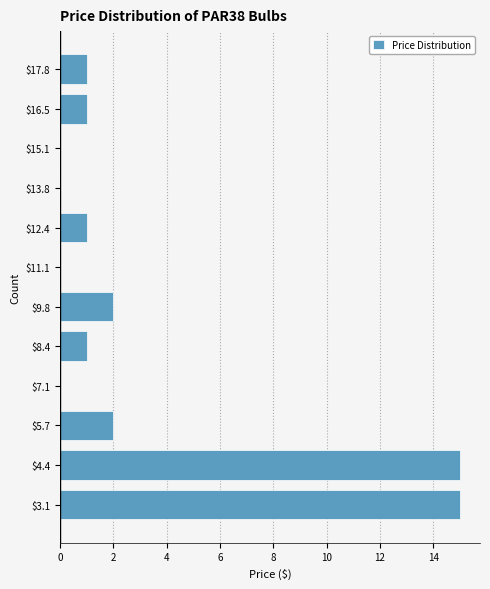

Is it true that the value at $12.4 is 1?

True